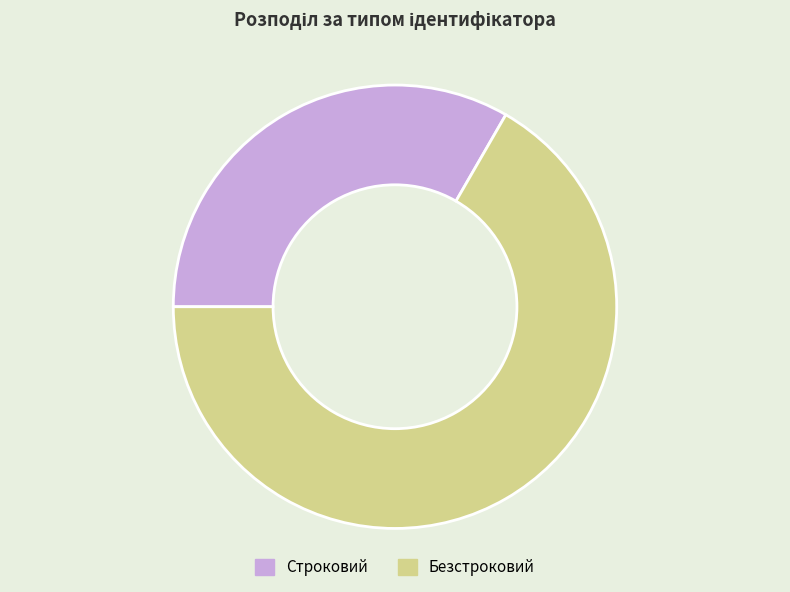

True or false: Безстроковий accounts for 78% of the total.

False